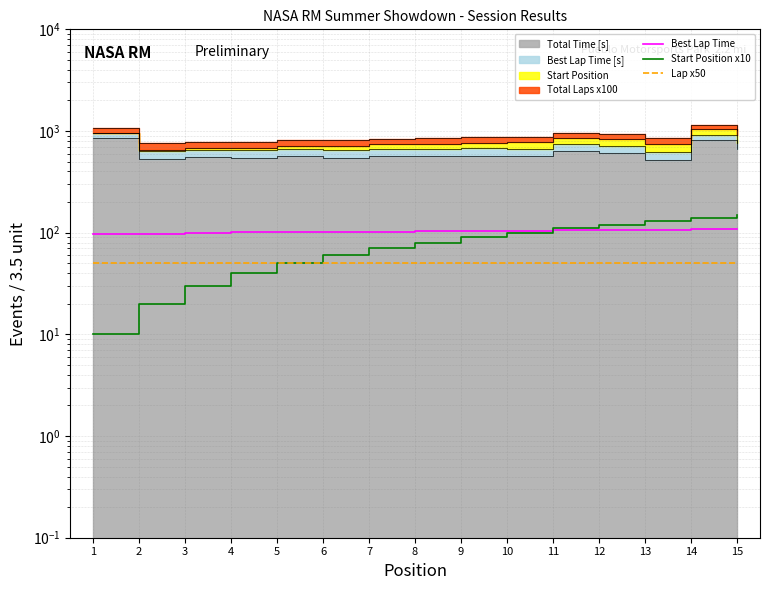

List the series in order of their overall mean, highest first.

Best Lap Time, Start Position x10, Lap x50